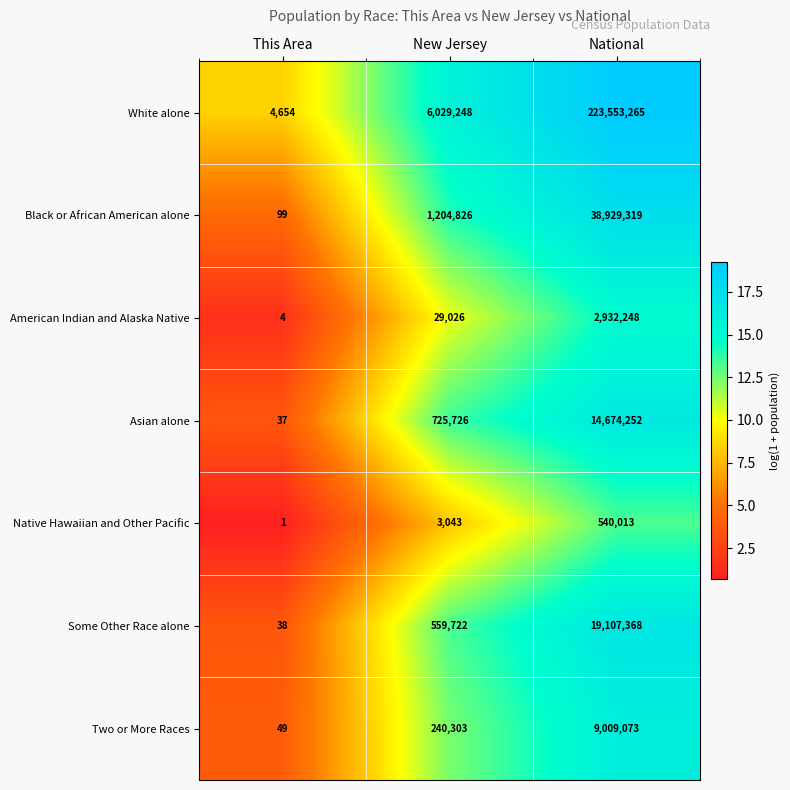

Is it true that Native Hawaiian and Other Pacific equals 270812 at National?

False